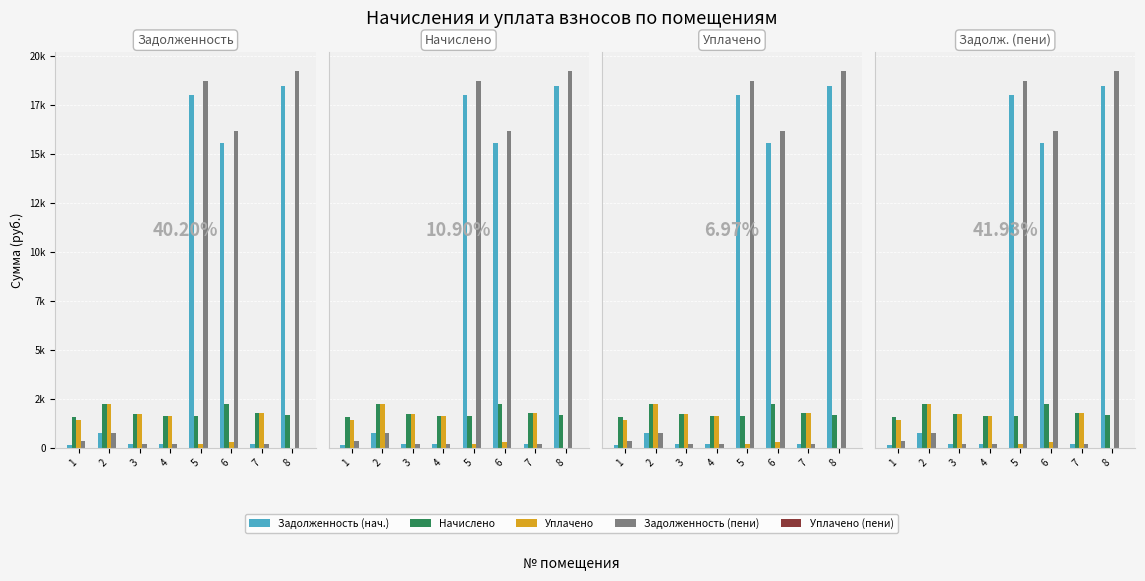

Reading left to right, extract all data points from this chart.

Задолженность (нач.): 176.0	758.1	192.4	180.9	17964.5	15566.2	195.5	18456.5
Начислено: 1584.3	2250.7	1731.8	1628.0	1638.9	2250.7	1759.0	1666.3
Уплачено: 1408.2	2250.7	1731.8	1628.0	182.1	312.3	1759.0	0.0
Задолженность (пени): 352.1	763.3	192.4	180.9	18711.7	16173.1	195.4	19218.7
Уплачено (пени): 0.1	0.0	0.0	0.0	0.0	0.0	0.0	0.0